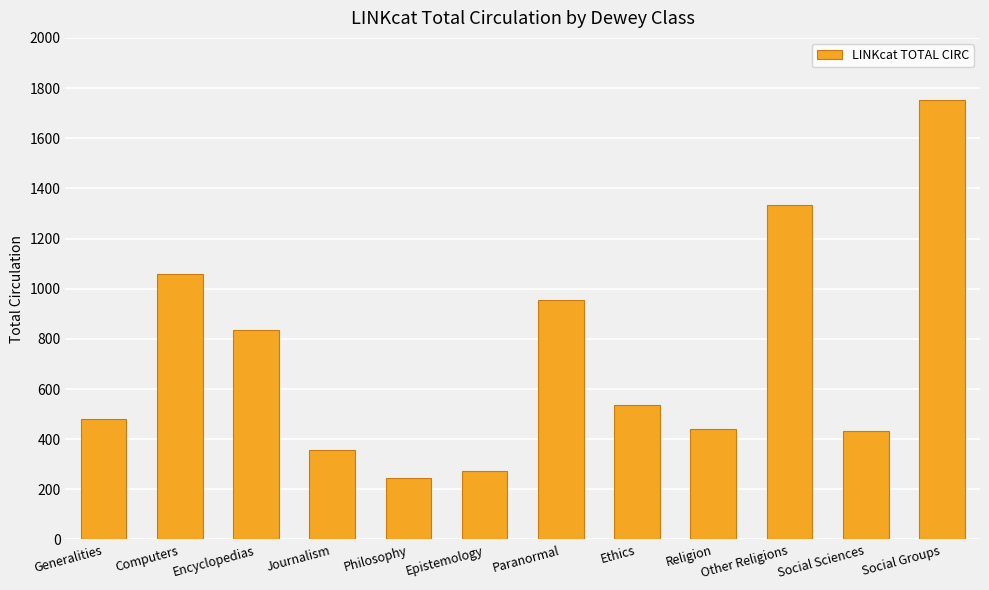

Is it true that the value at Other Religions is 481?

False